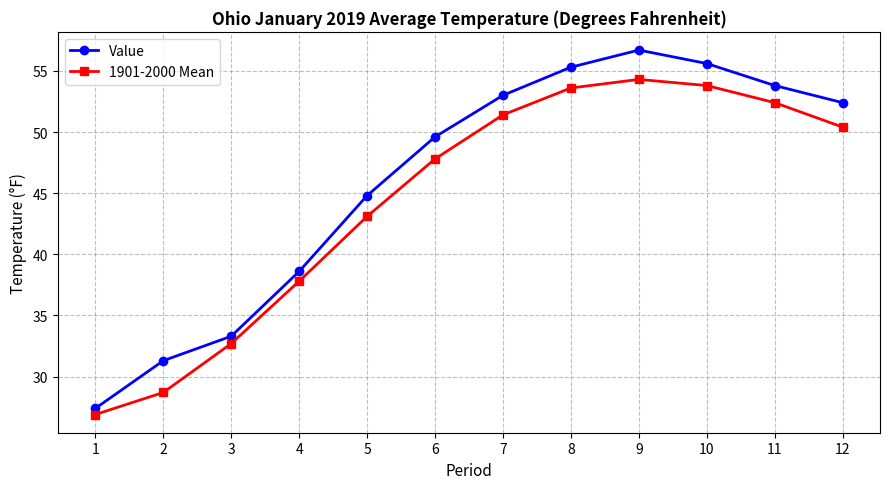

What is the maximum value shown in the chart?

56.7